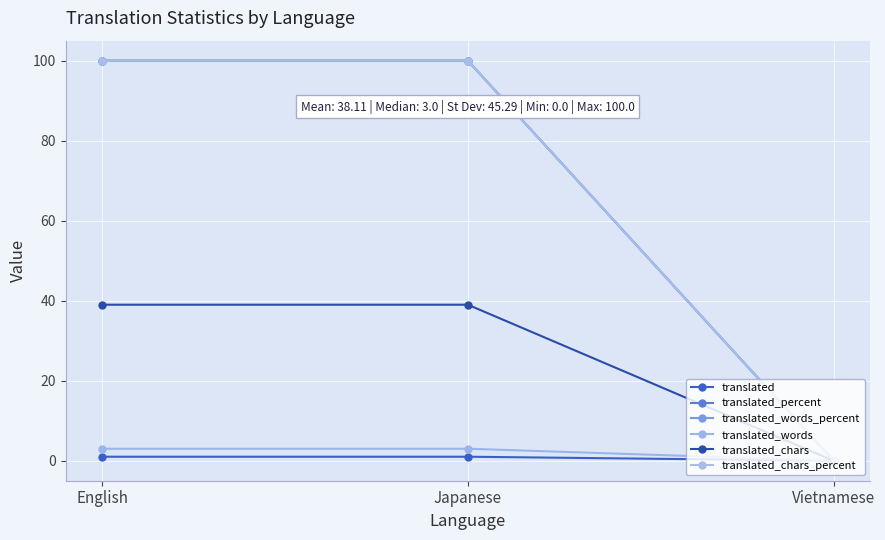

Does the chart have visible grid lines?

Yes